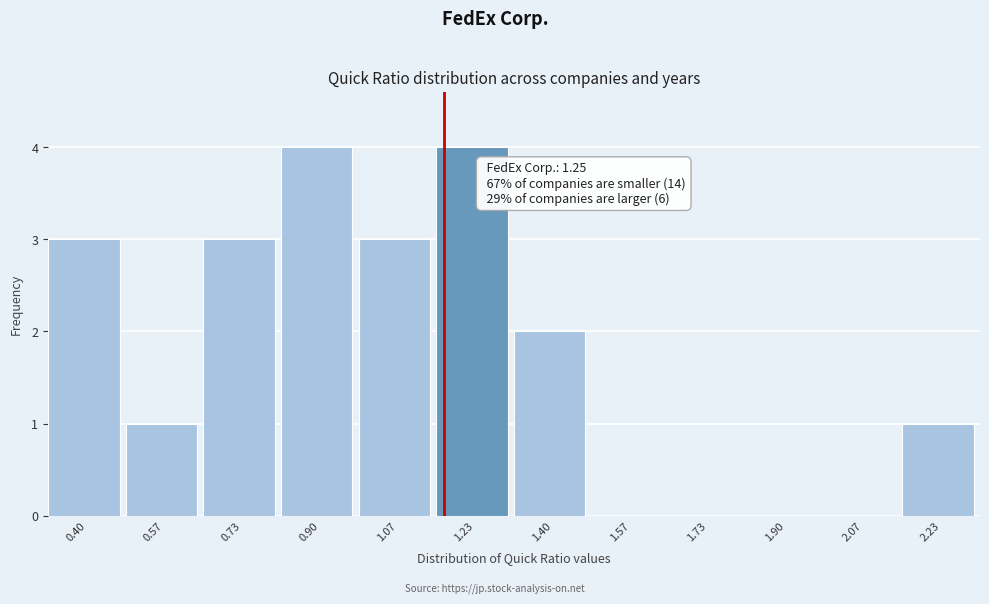

Reading left to right, extract all data points from this chart.

0.40=3	0.57=1	0.73=3	0.90=4	1.07=3	1.23=4	1.40=2	1.57=0	1.73=0	1.90=0	2.07=0	2.23=1